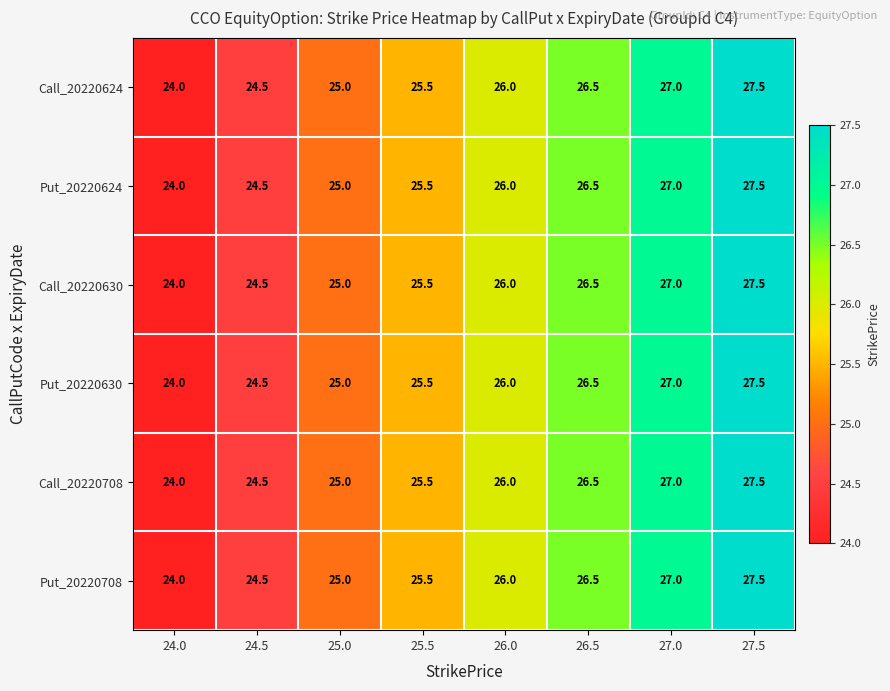

The Put_20220630 series shows 5.9 at 24.5. True or false?

False